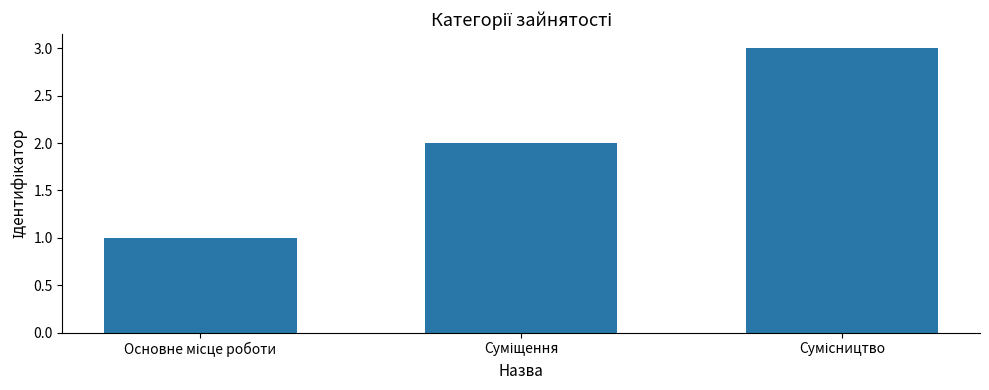

What is the smallest value displayed?

1